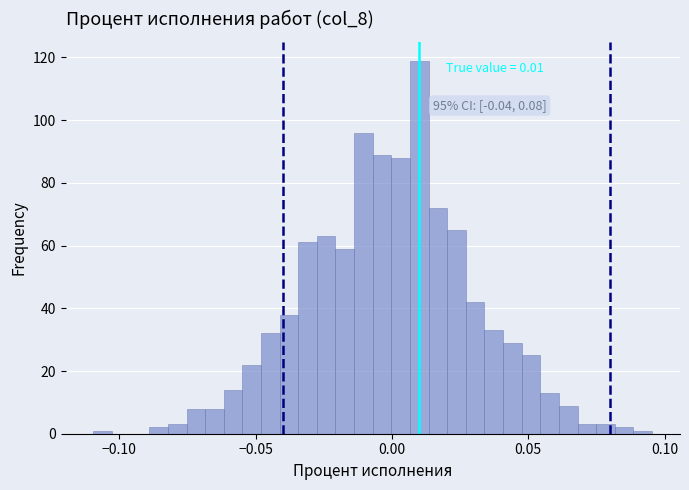

Read against the x-axis, roughly where is the centre of the tallest bar?

0.010